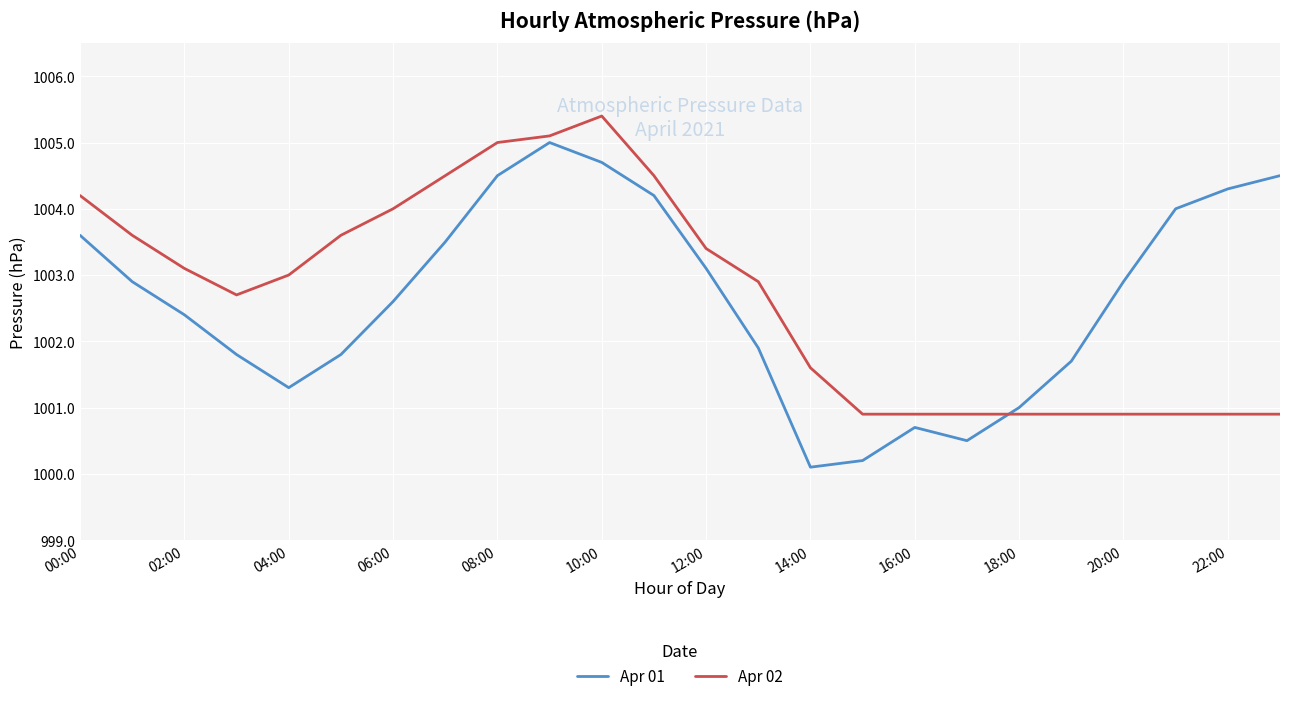

True or false: Apr 01 has more than 1 points higher than both neighbors.

True